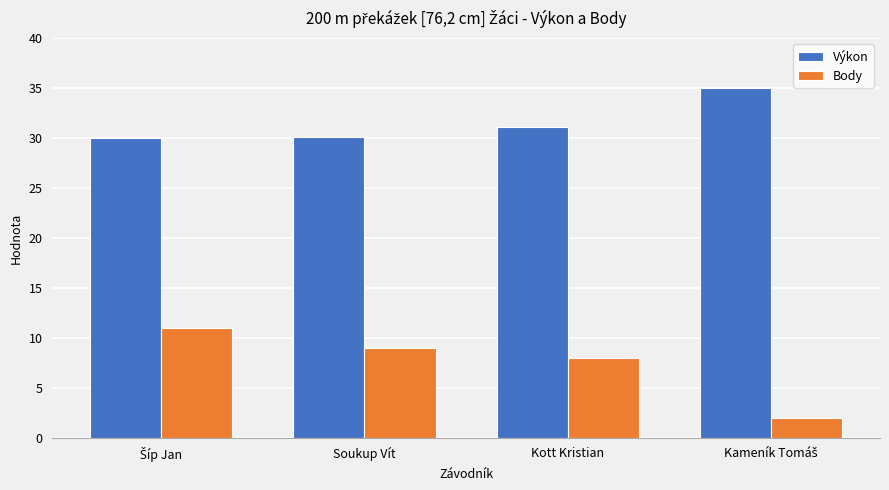

What are all the series names shown in the legend?

Výkon, Body